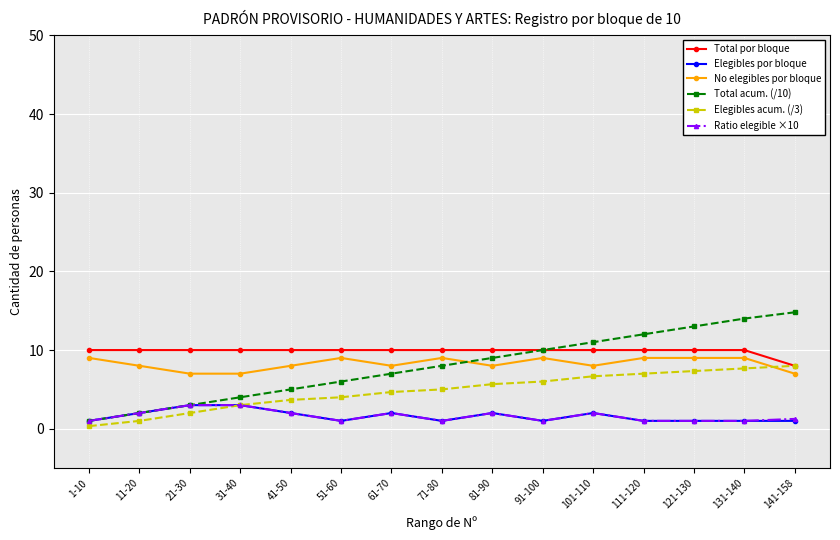

True or false: Elegibles por bloque and Total por bloque intersect in this chart.

False